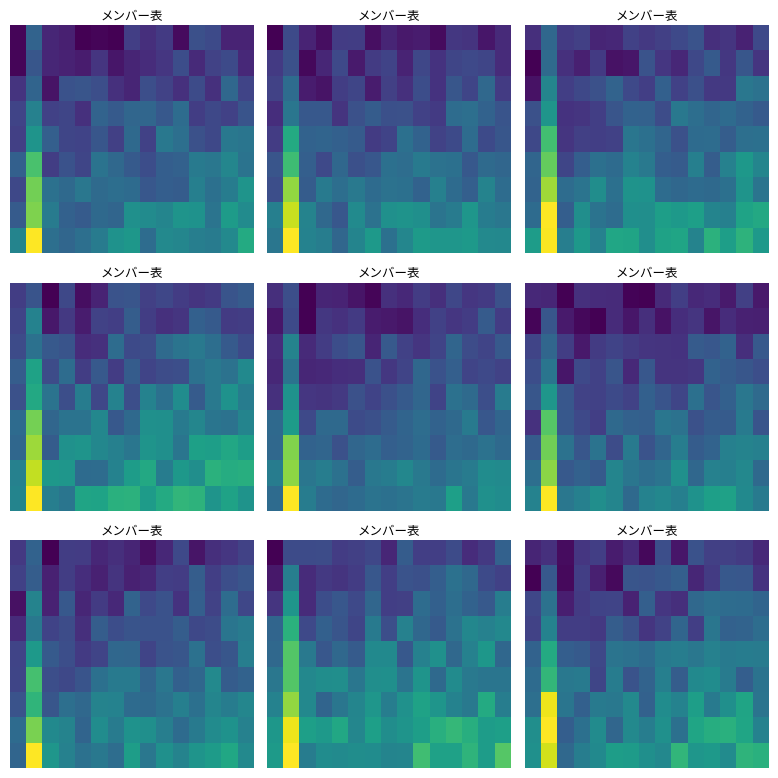

What is the smallest value displayed?

5.9